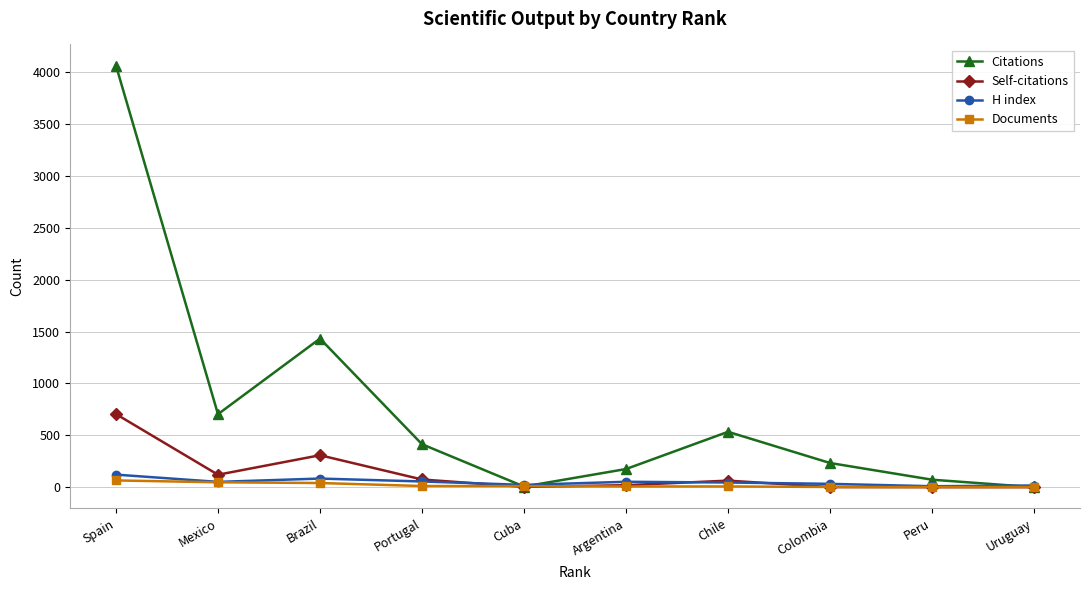

How many distinct data groups are displayed?

4